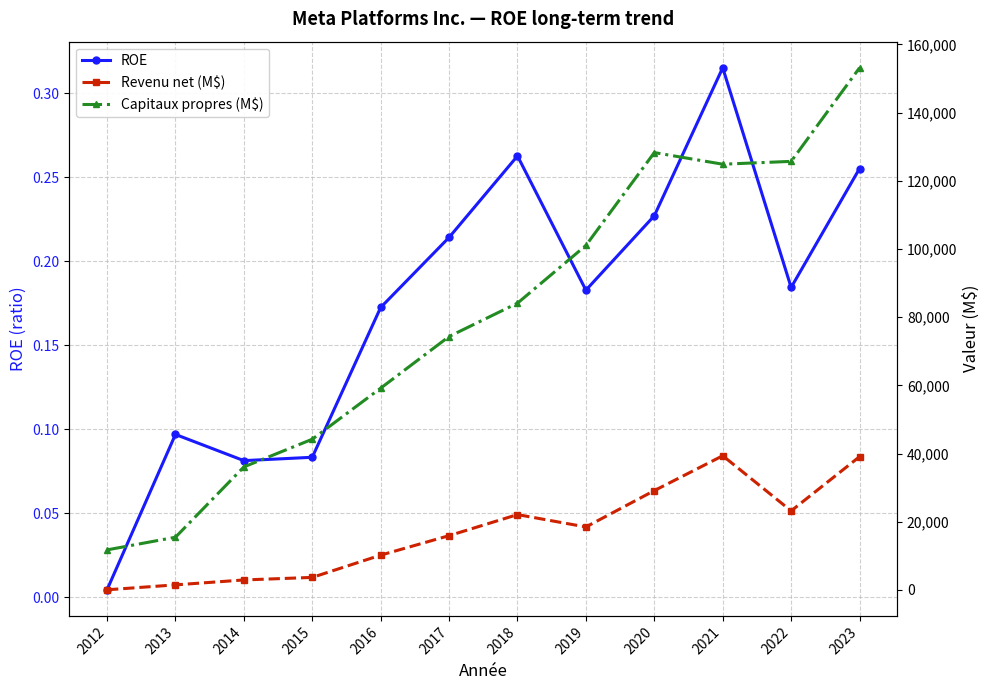

True or false: Revenu net (M$) and Capitaux propres (M$) intersect in this chart.

False